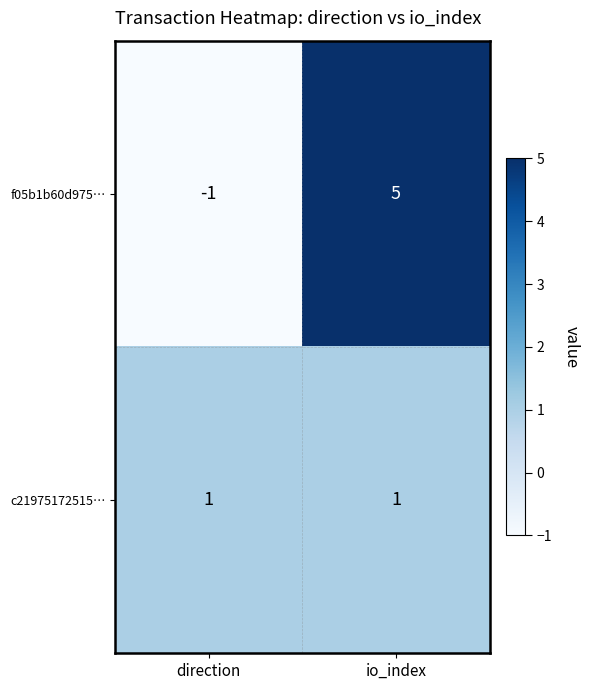

The c21975172515… series shows 0 at io_index. True or false?

False